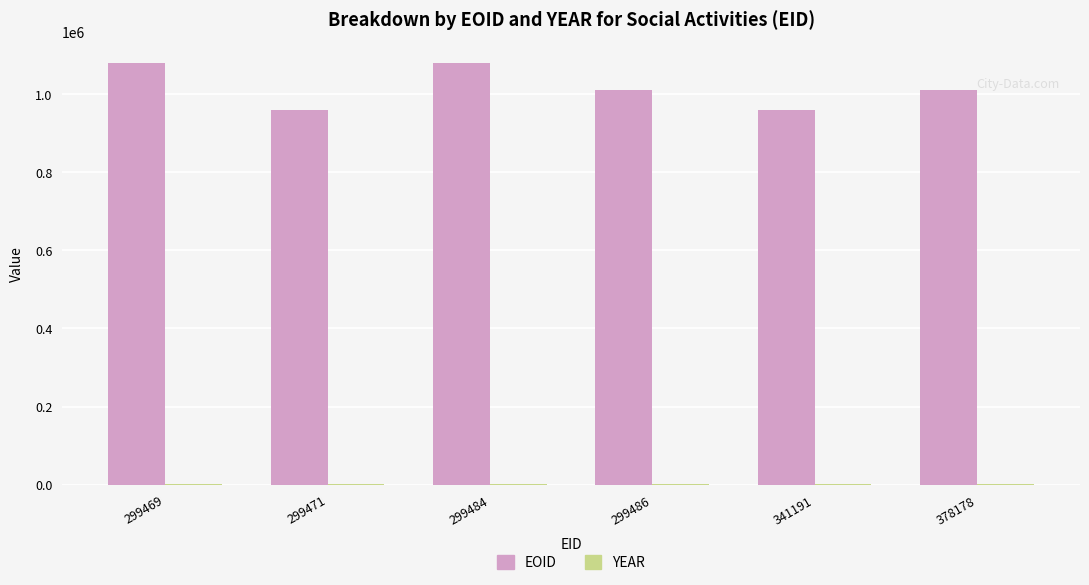

What is the sum of the EOID values at 299486 and 299471?

1972074